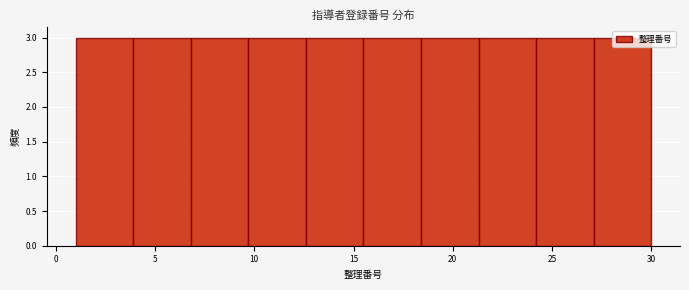

Reading left to right, transcribe this chart: for each bar, give the range it covers on the x-axis and its height. Neither the bar edges nor the heights are printed on the chart, so give them approximately, as read against the axes.

1.0 to 3.9: 3
3.9 to 6.8: 3
6.8 to 9.7: 3
9.7 to 12.6: 3
12.6 to 15.5: 3
15.5 to 18.4: 3
18.4 to 21.3: 3
21.3 to 24.2: 3
24.2 to 27.1: 3
27.1 to 30.0: 3